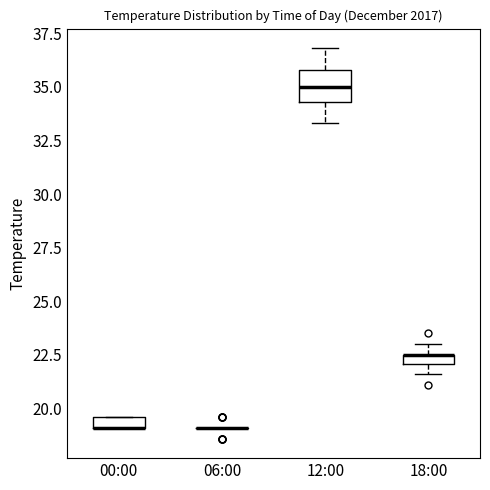

Comparing the boxes themselves (not the whiskers), which one is the tallest?

12:00